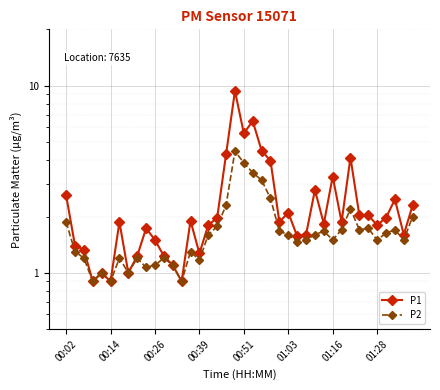

At which category is the sum across all series the highest?

19